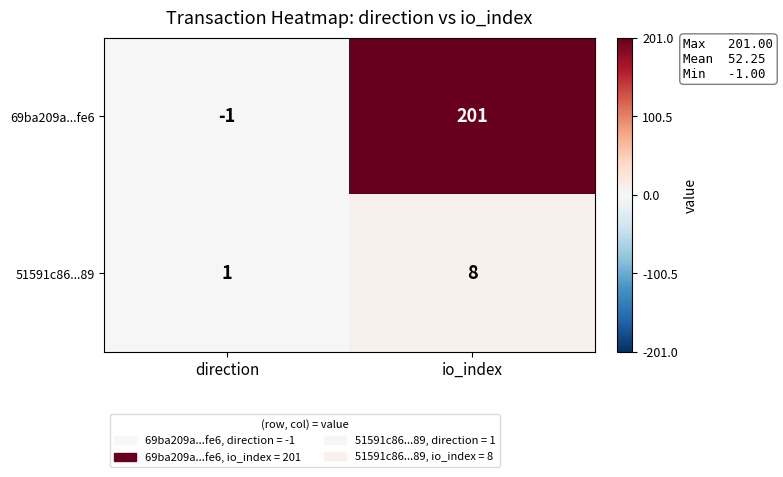

What is the smallest value displayed?

-1